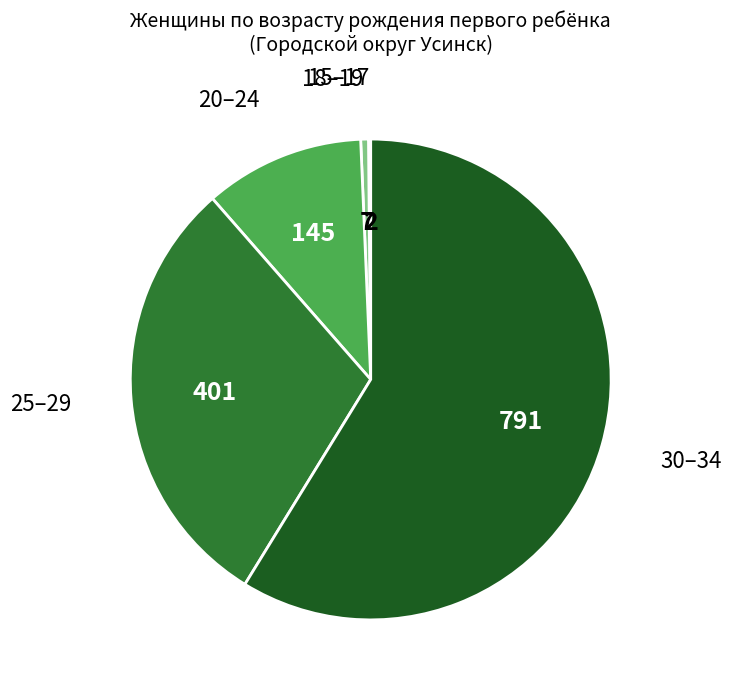

Is there any slice that represents more than half of the pie?

Yes